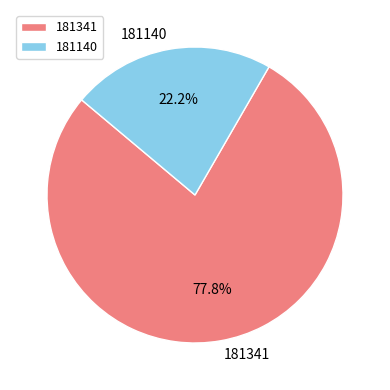

To the nearest percent, what percentage of the pie is 181341?

78%